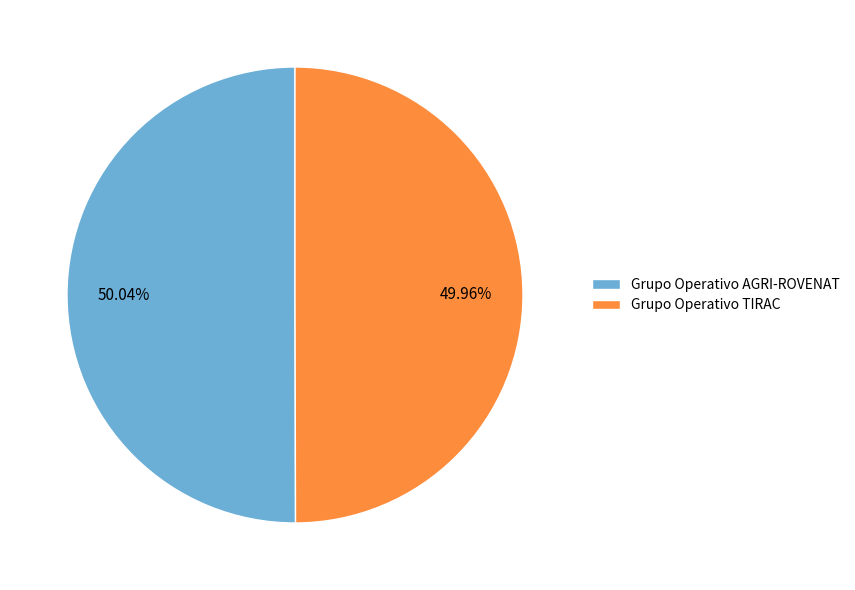

True or false: Grupo Operativo TIRAC accounts for 40% of the total.

False